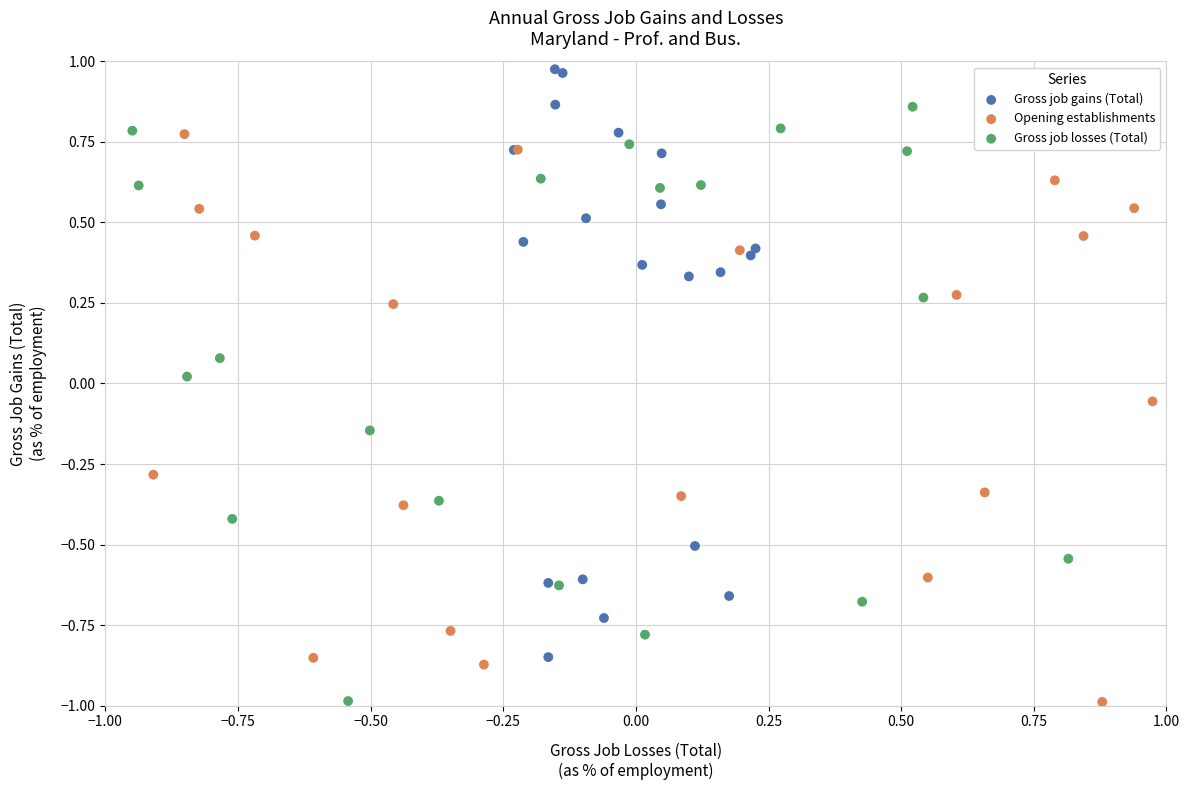

Which series reaches the maximum Y coordinate?

Gross job gains (Total)